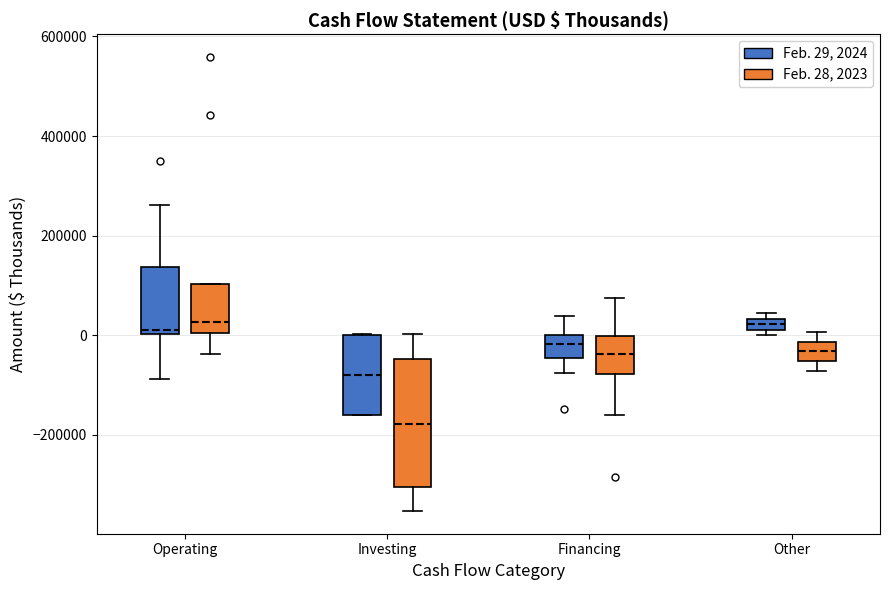

Where does the upper whisker of the box for Financing (Feb. 28, 2023) end on the y-axis? The values are not printed on the chart, so give them approximately, as read against the axis.

80000